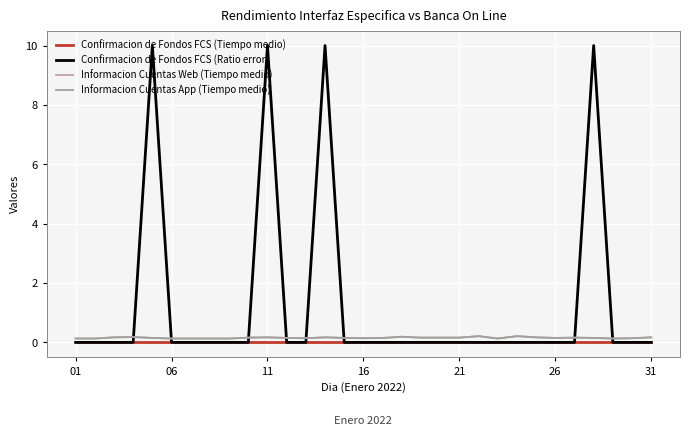

Is this an area chart (filled region under the line)?

No